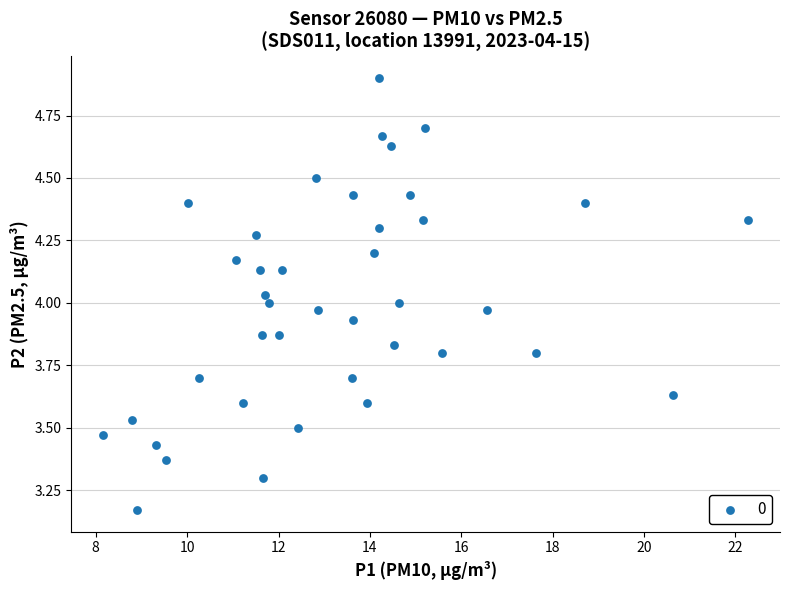

What is the range of X values (max minus min)?

14.1